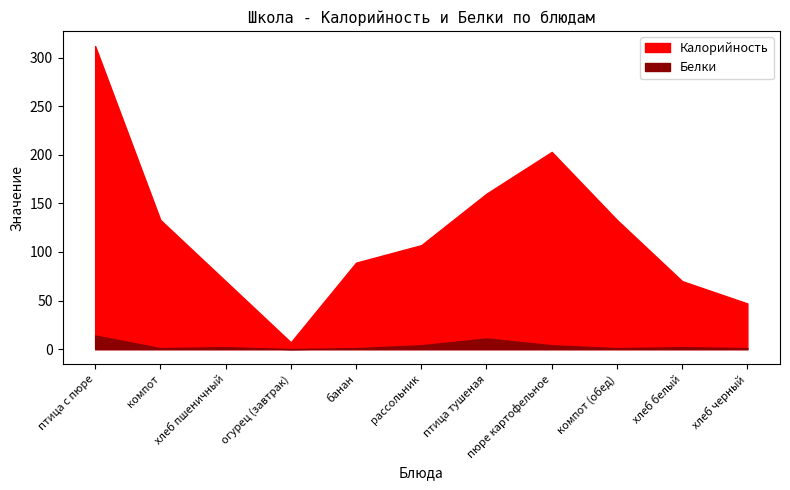

True or false: Калорийность has a value of 2 at огурец (завтрак).

False